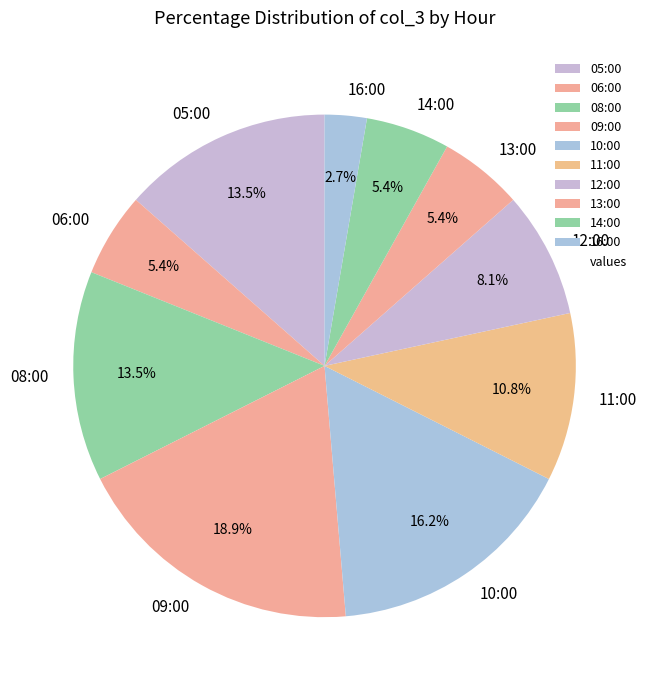

To the nearest percent, what is the average slice percentage?

10%